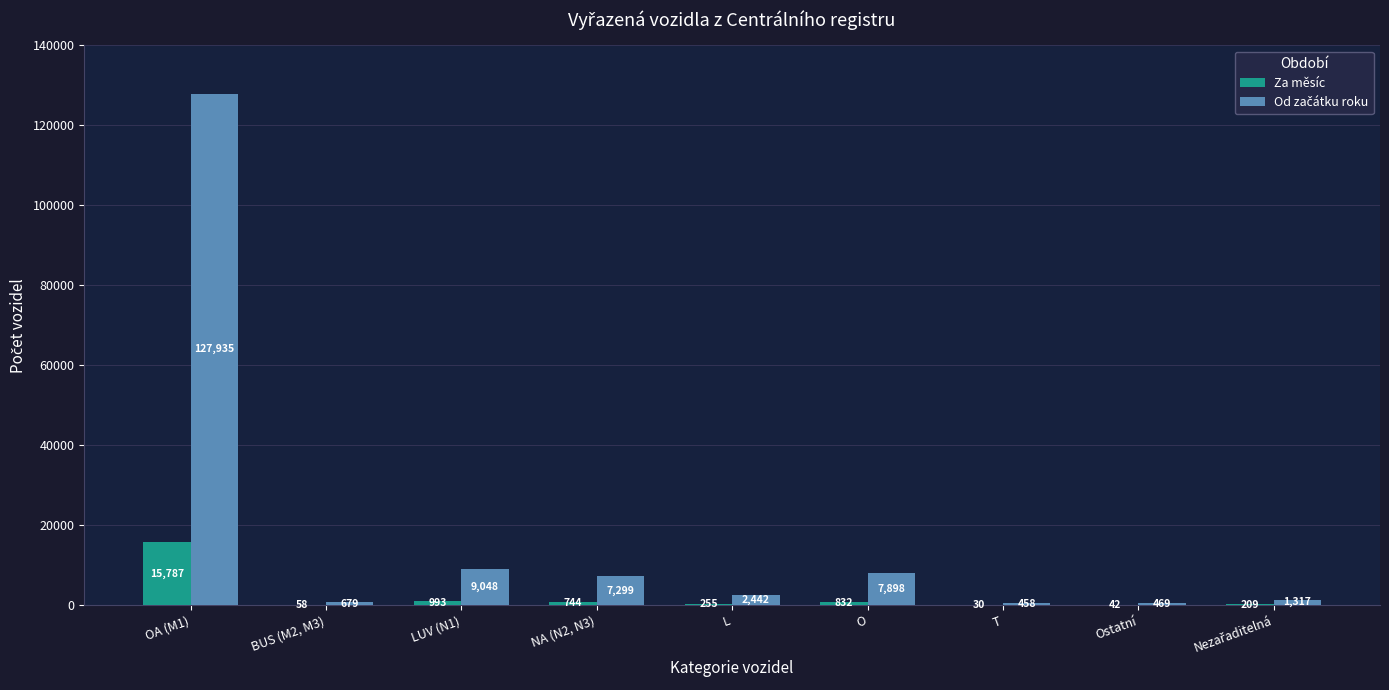

What is the sum of the Za měsíc values at O and Ostatní?

874